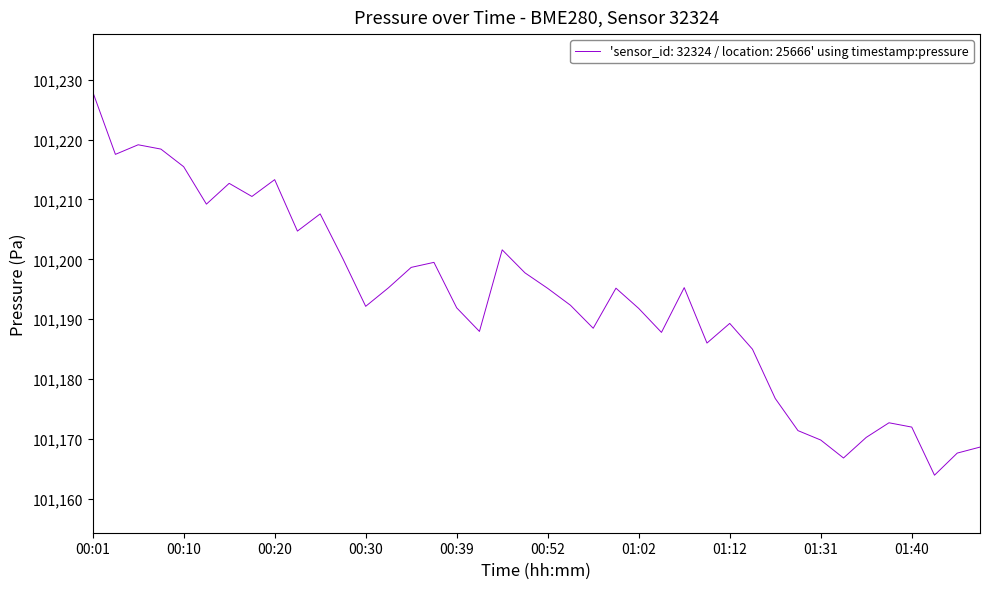

What is the maximum value shown in the chart?

101228.0